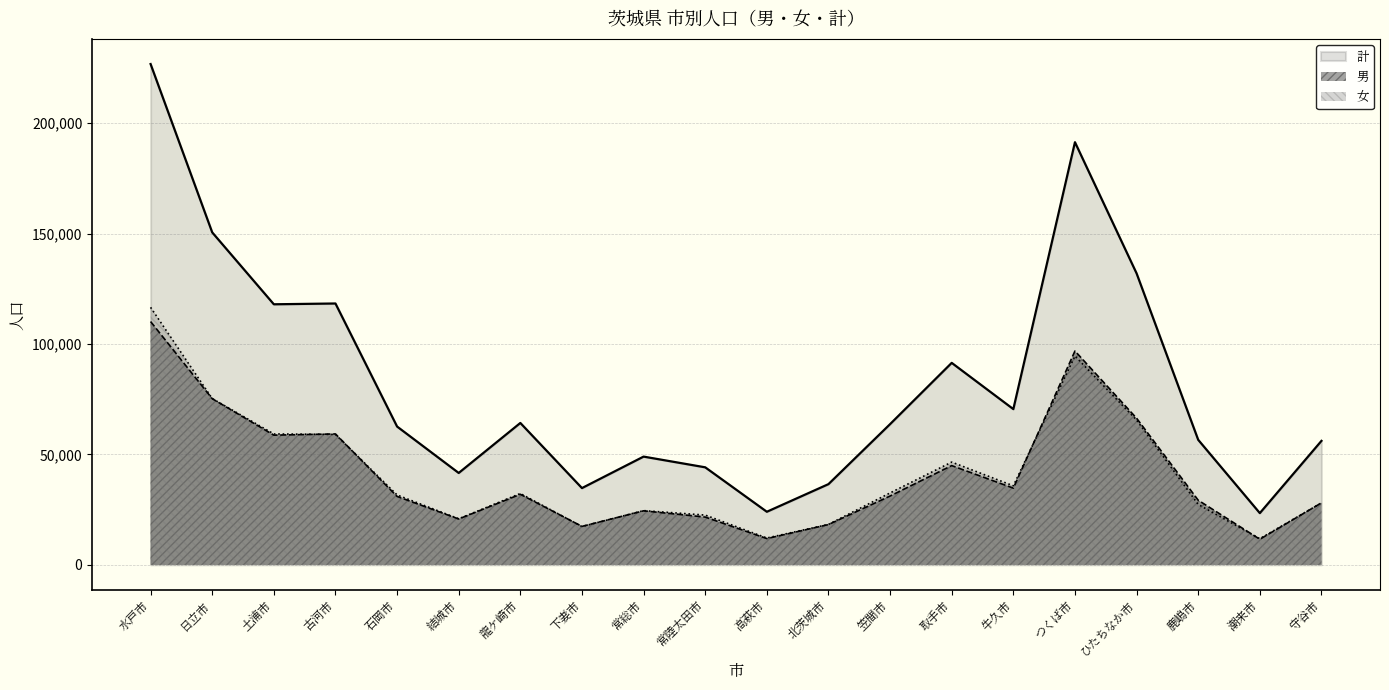

Where is 計 nearest to the value 125098?

古河市